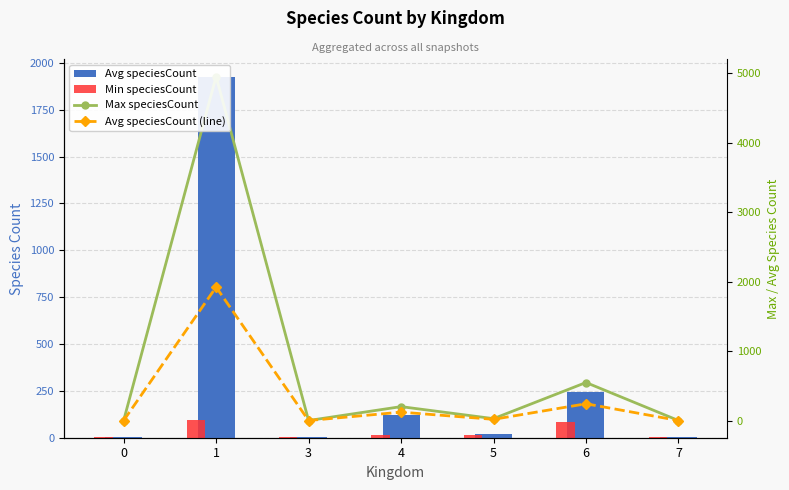

Which series changed the most between 0 and 4?

Max speciesCount